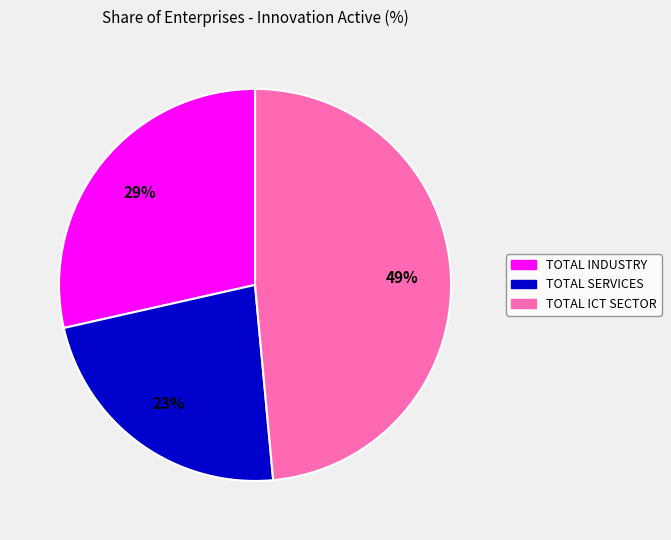

Rank the categories by value from highest to lowest.

TOTAL ICT SECTOR, TOTAL INDUSTRY, TOTAL SERVICES